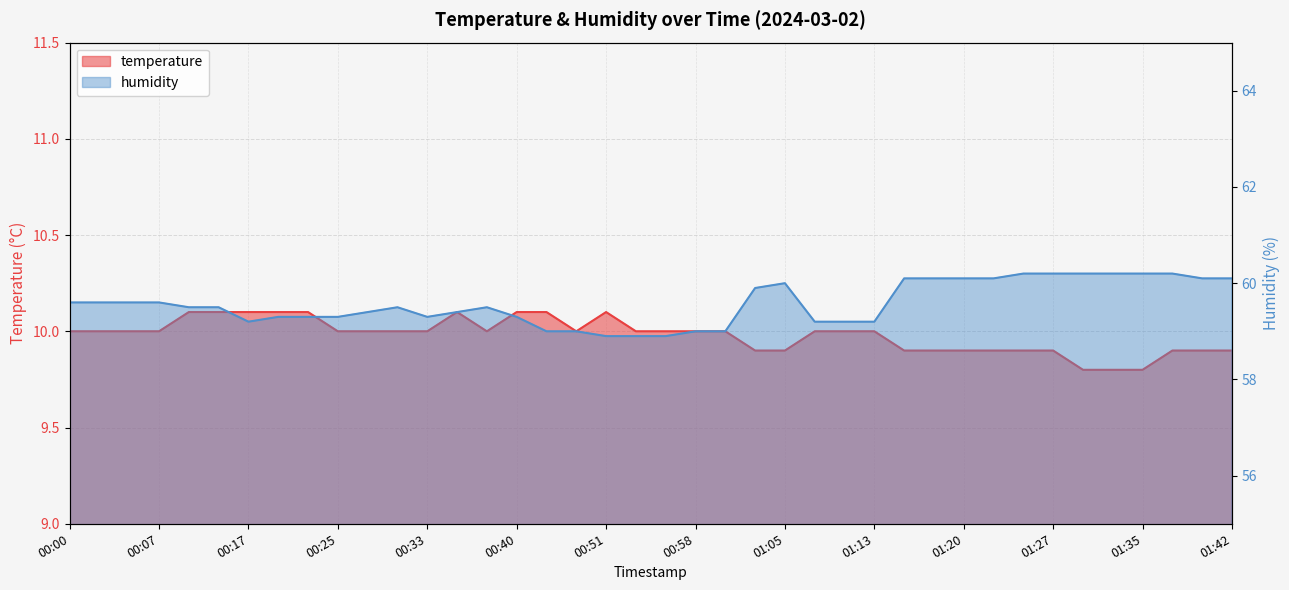

Which series has the largest total across all categories?

humidity